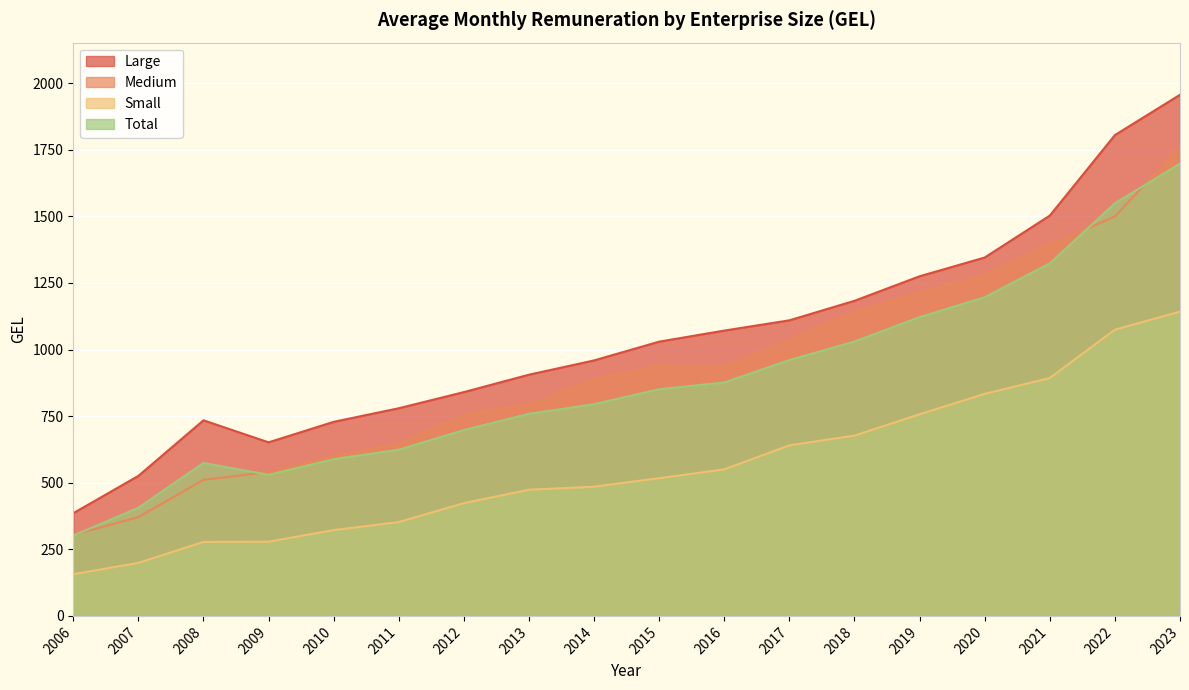

At which category is the sum across all series the highest?

2023